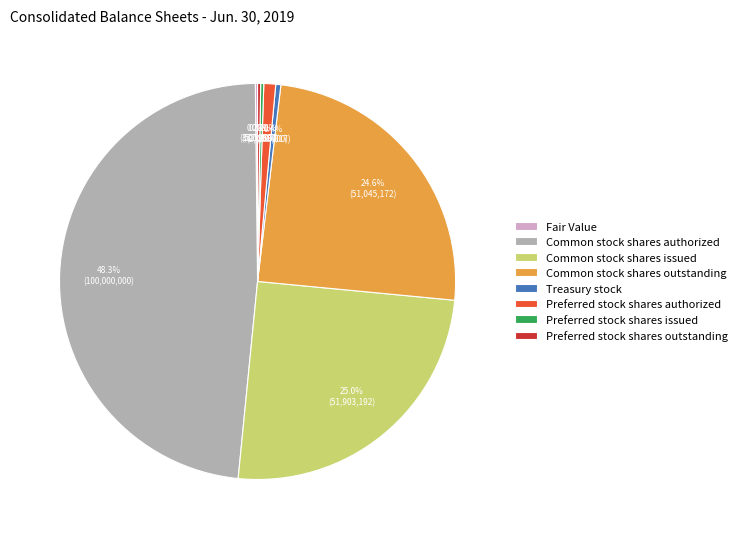

Which has a higher value, Common stock shares outstanding or Treasury stock?

Common stock shares outstanding